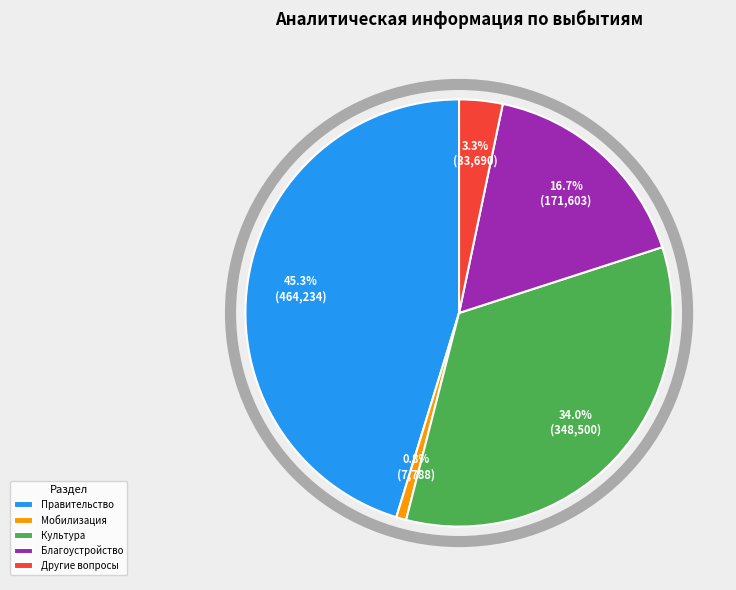

How many slices are in this pie chart?

5